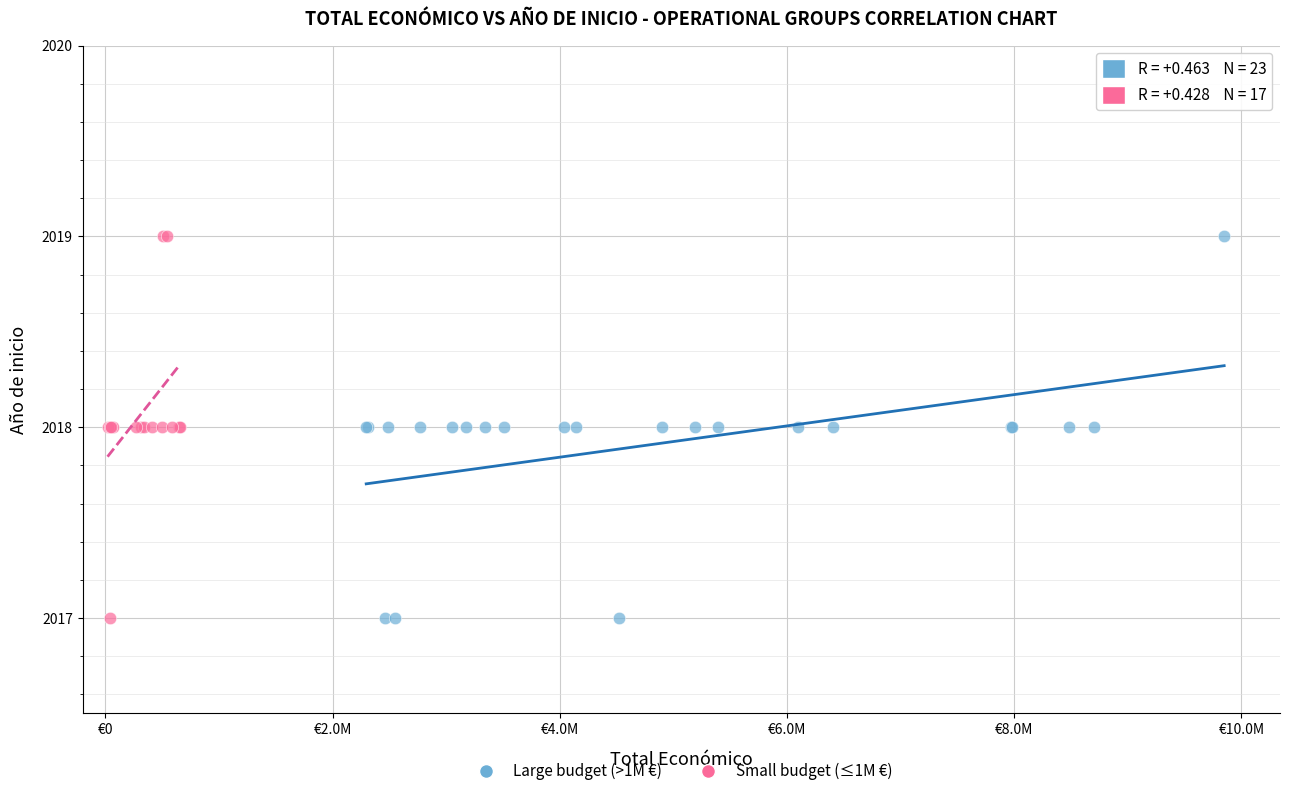

What are all the series names shown in the legend?

Large budget (>1M €), Small budget (≤1M €)